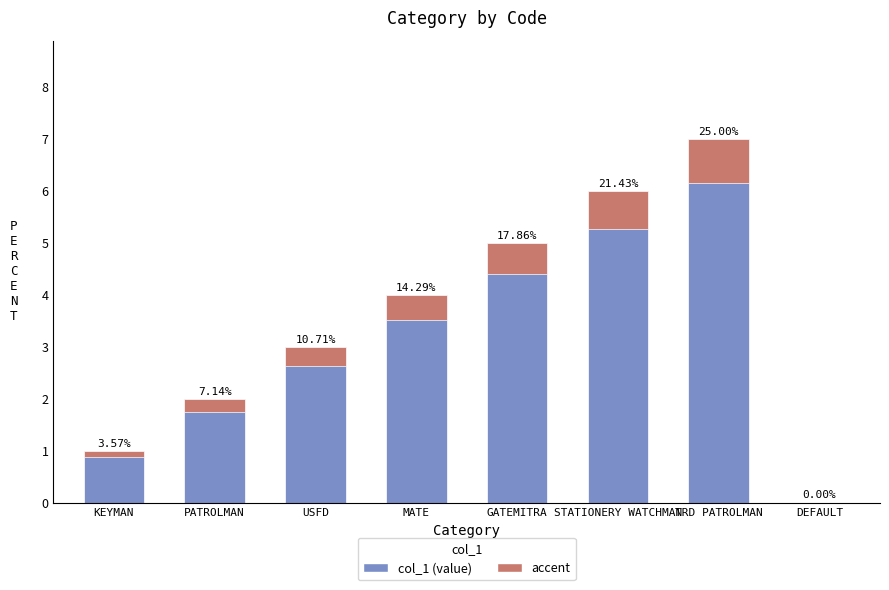

Does the chart contain any negative values?

No